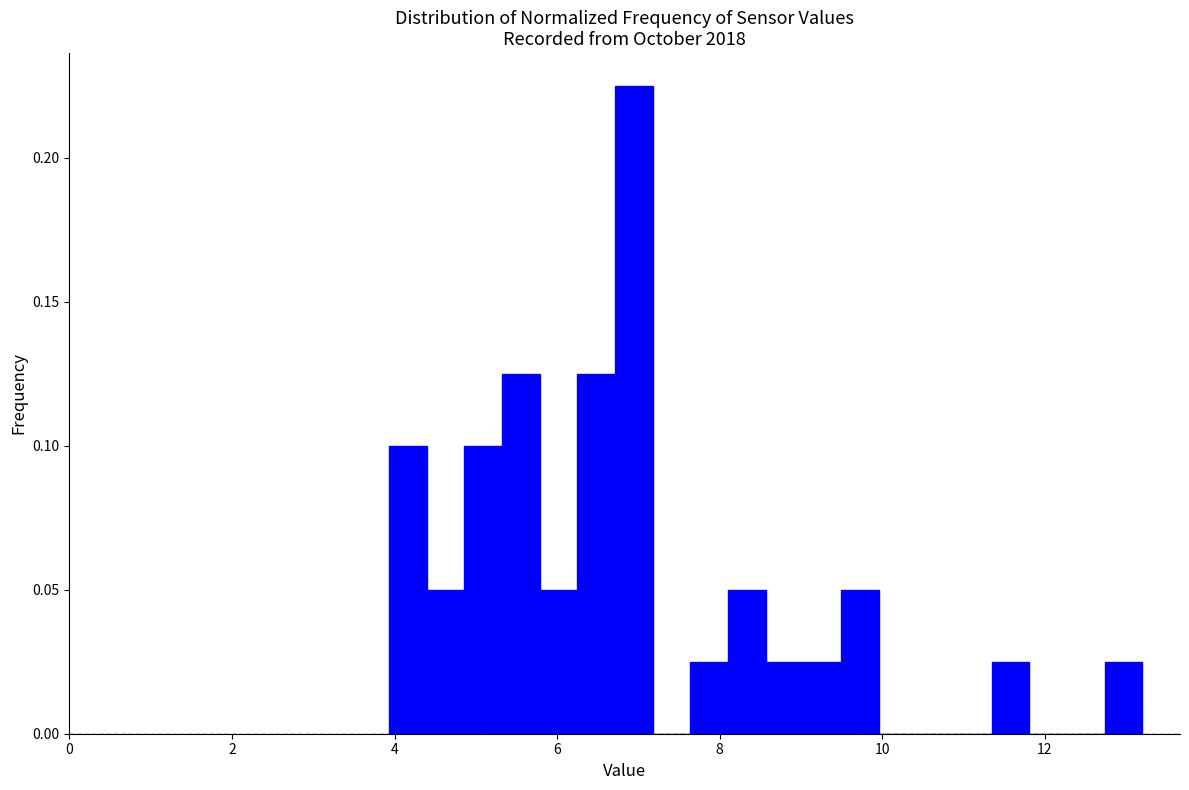

Around what value on the x-axis is the tallest bar? Give the approximate position of its centre, as read against the axis.

7.0